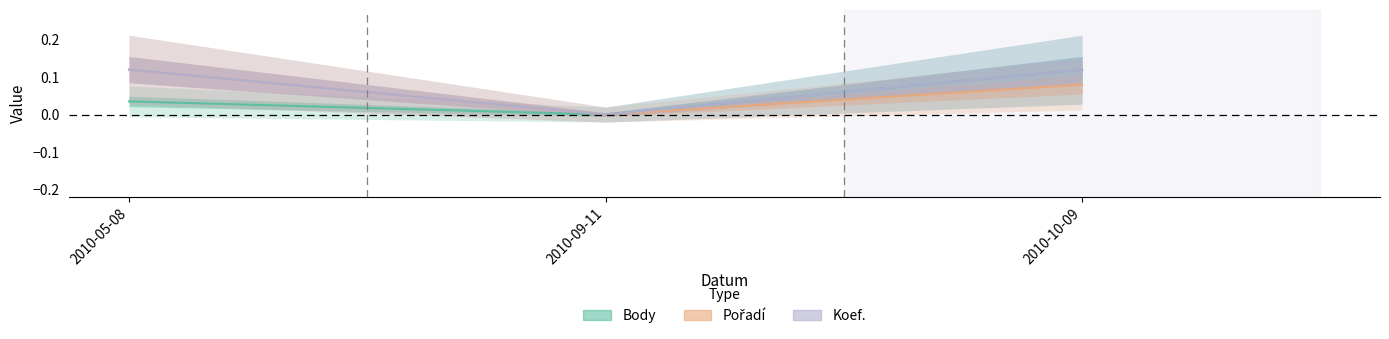

Rank the series by their maximum value, from lowest to highest.

Body, Pořadí, Koef.